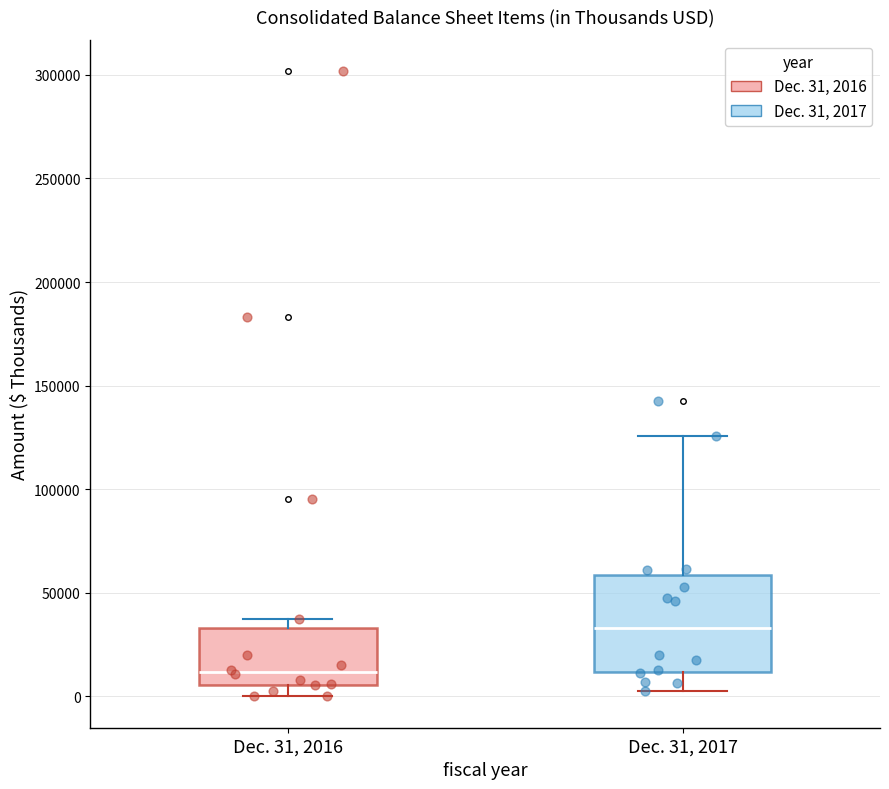

Reading left to right, read every box against the y-axis: the position of its median line, the range the box covers, and the ends of its whiskers. The values are not printed on the chart, so give them approximately, as read against the axis.

Dec. 31, 2016: median 10000, box 5000 to 35000, whiskers 0 to 35000 (just above the box's upper edge)
Dec. 31, 2017: median 35000, box 10000 to 60000, whiskers 5000 to 125000